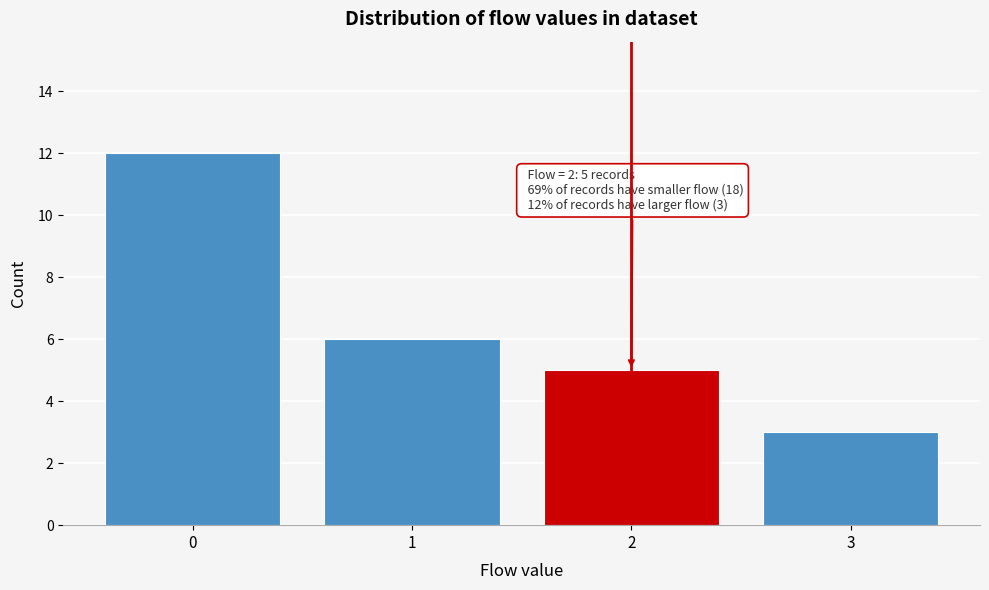

Which range on the x-axis has the tallest bar?

-0.5 to 0.5